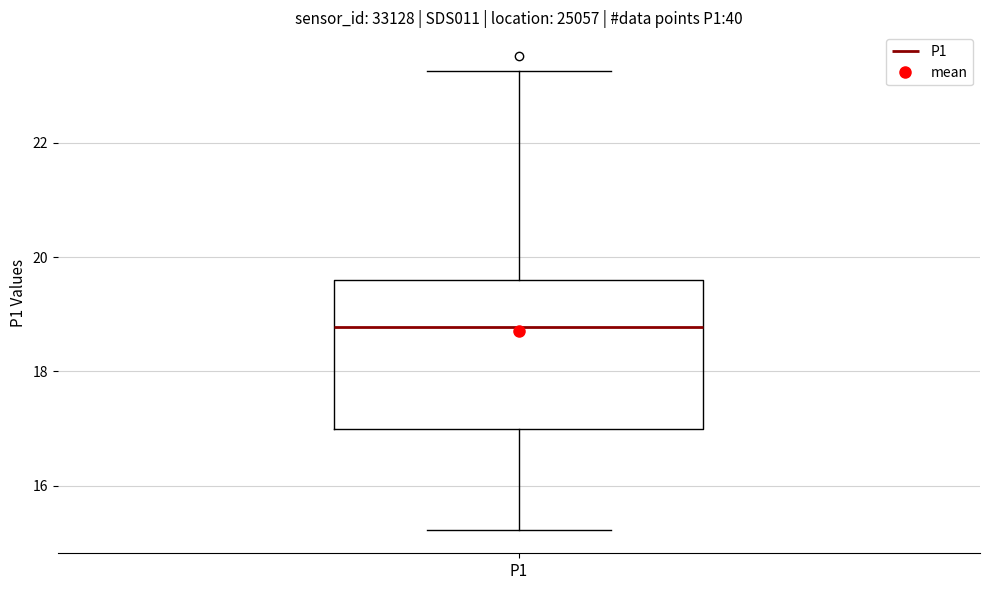

Where does the median line of the box for P1 sit on the y-axis? The values are not printed on the chart, so give them approximately, as read against the axis.

18.8